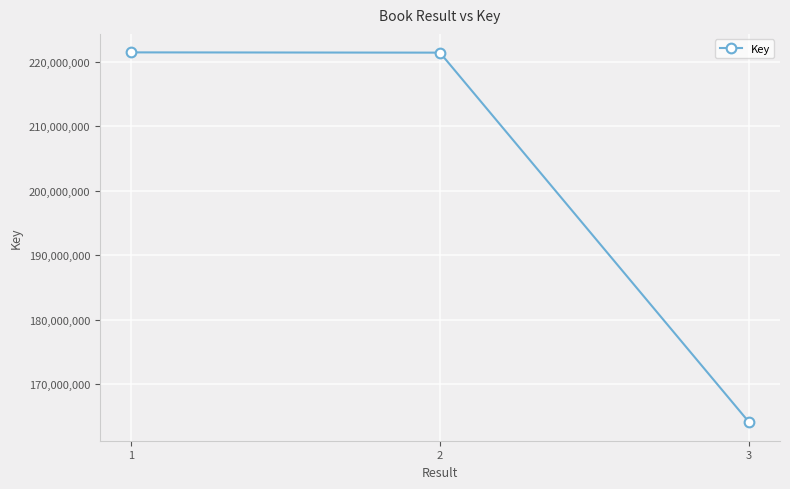

What is the difference between the maximum and minimum values?

57413954